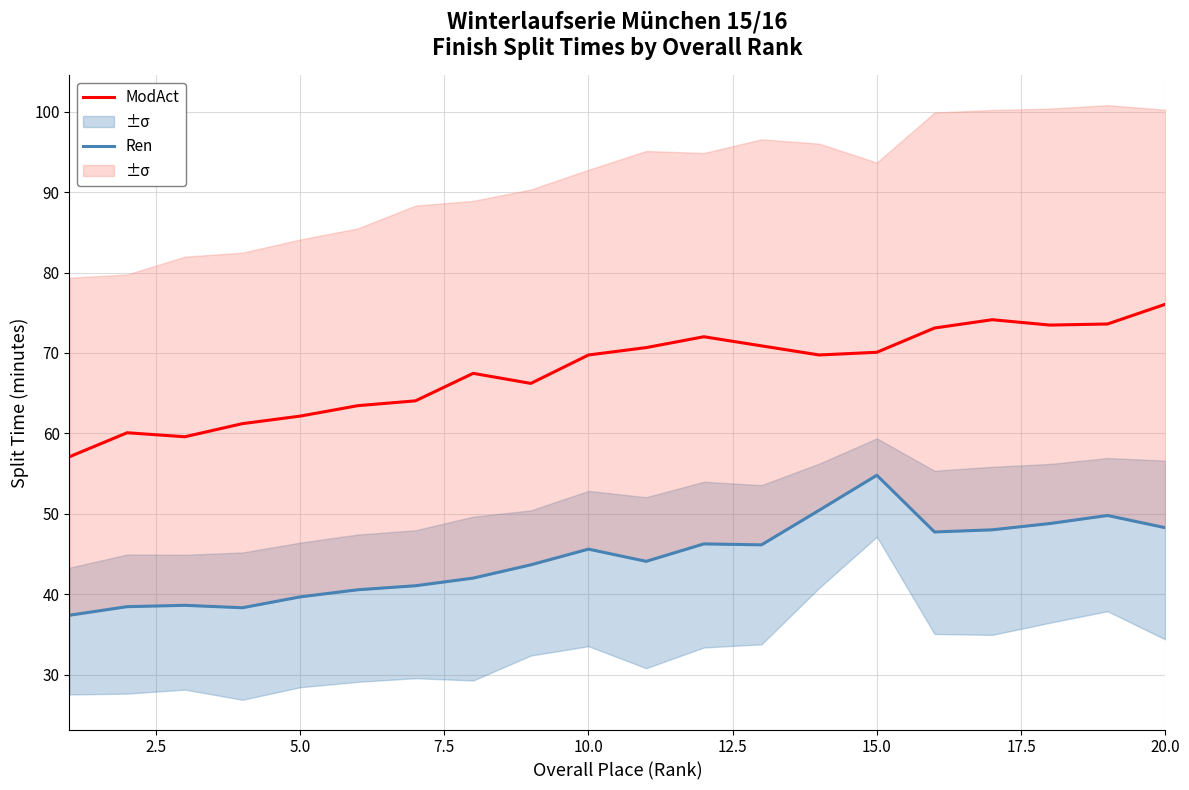

Is it true that ModAct equals 20.3 at 15.0?

False